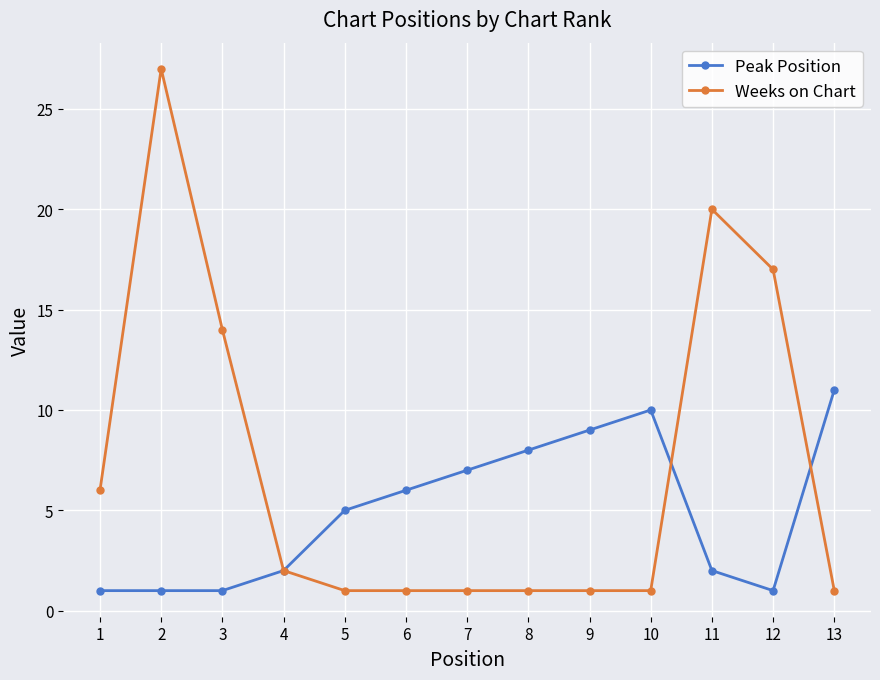

Rank the series at 12 from highest to lowest value.

Weeks on Chart, Peak Position